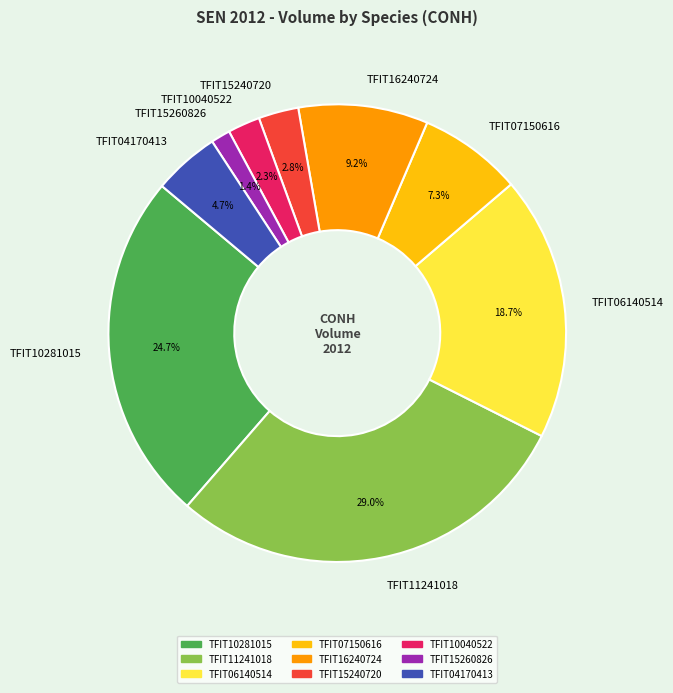

Is TFIT15260826 the majority of the pie?

No